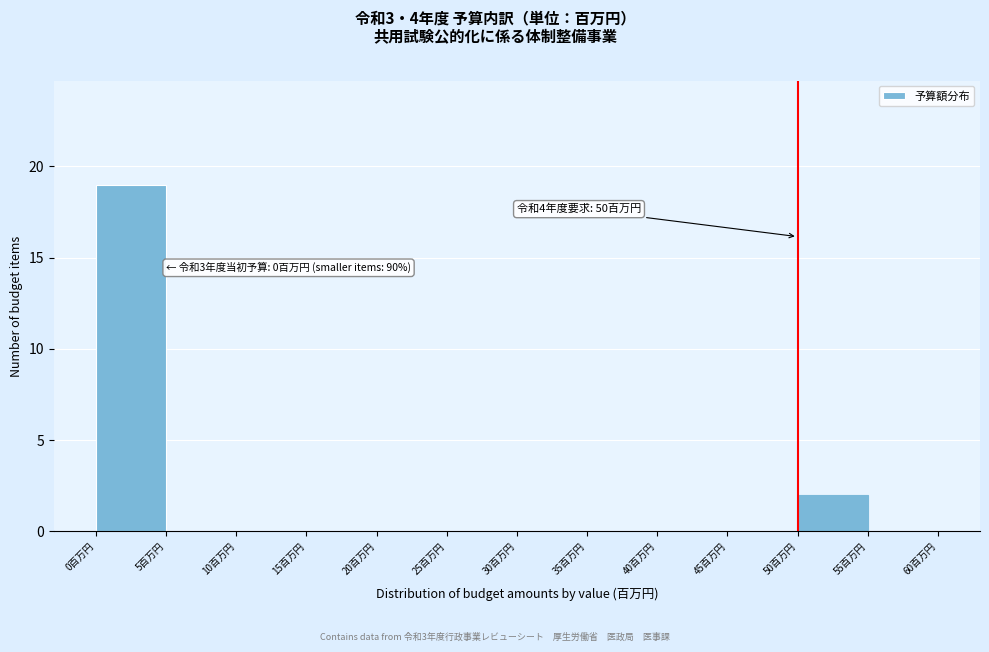

Which range on the x-axis has the tallest bar?

0 to 5